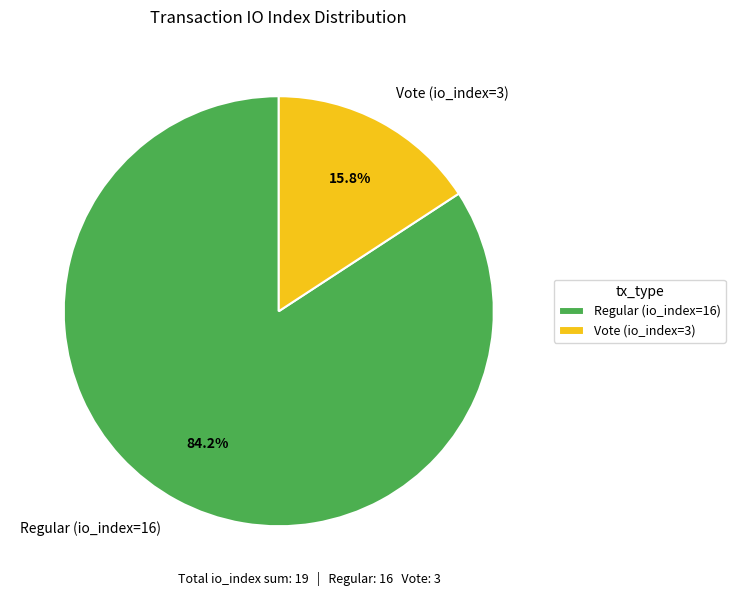

Count the number of slices in the pie.

2